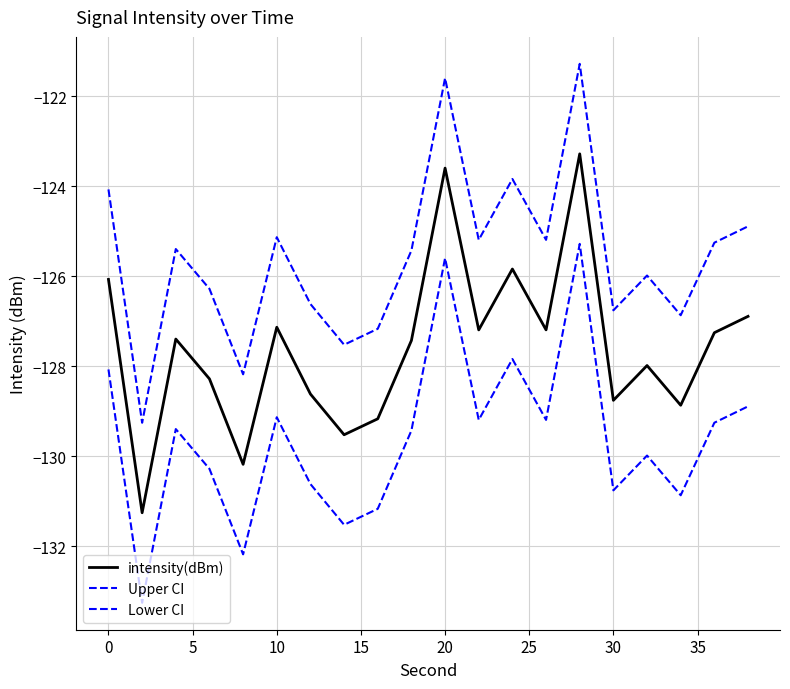

How many interior local valleys does the Upper CI series have?

7